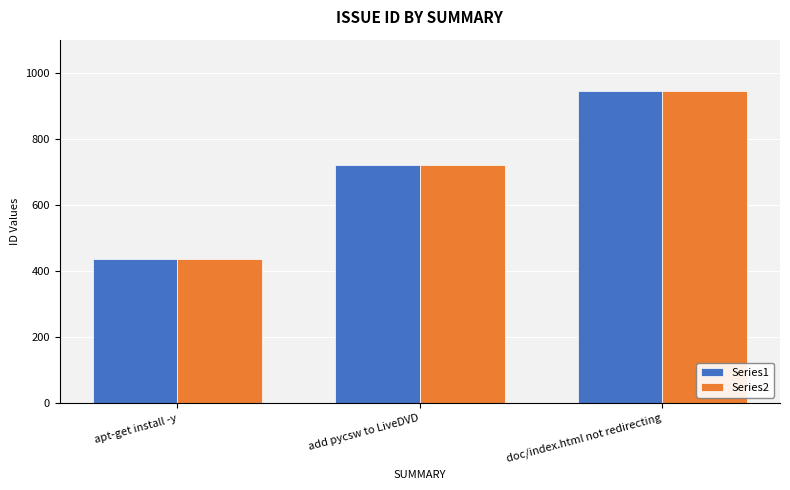

What position from the left is add pycsw to LiveDVD?

2